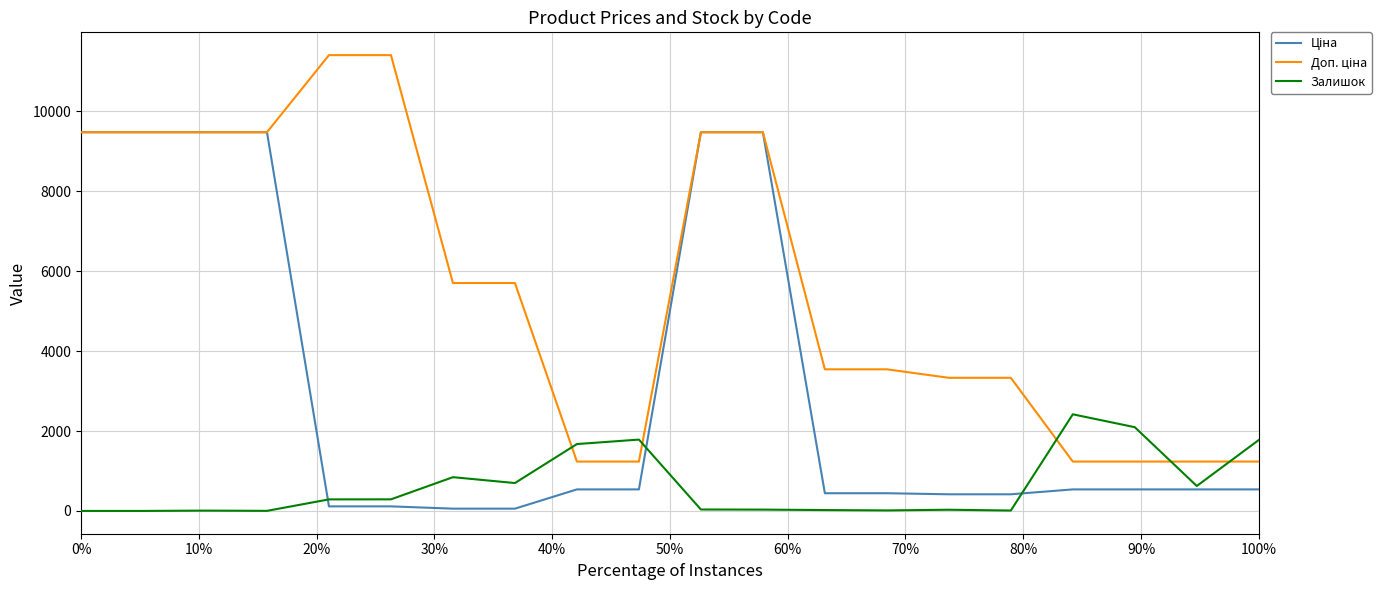

What is the maximum value shown in the chart?

11410.0